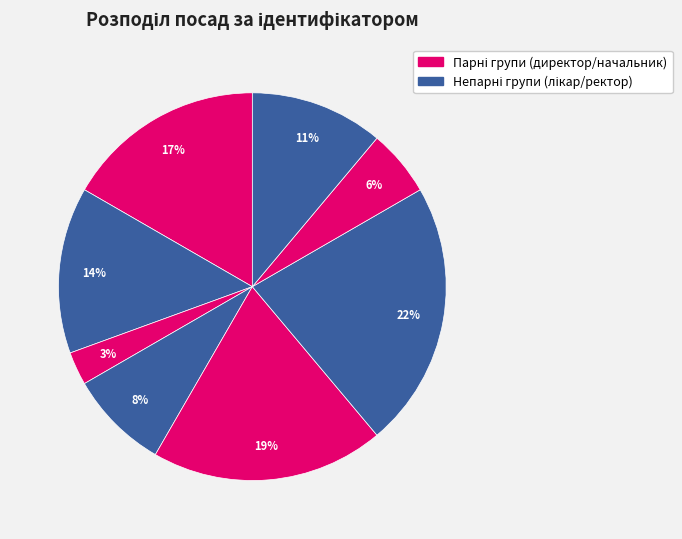

Count the number of slices in the pie.

8